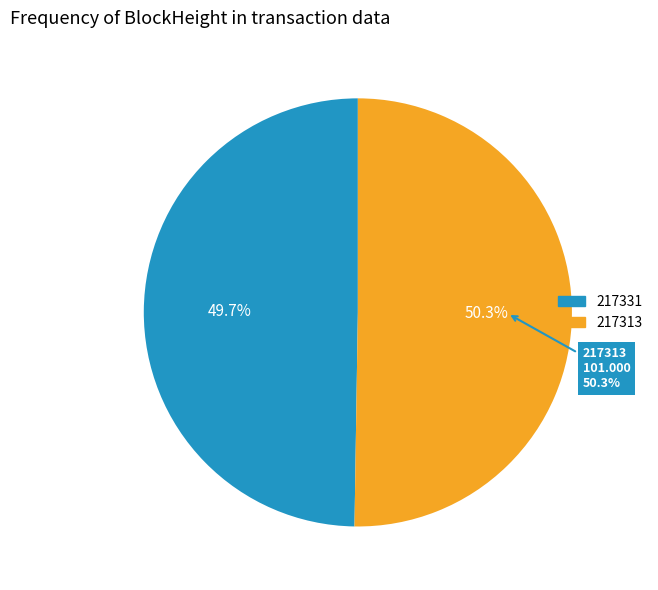

Do 217313 and 217331 together represent more than half of the pie?

Yes